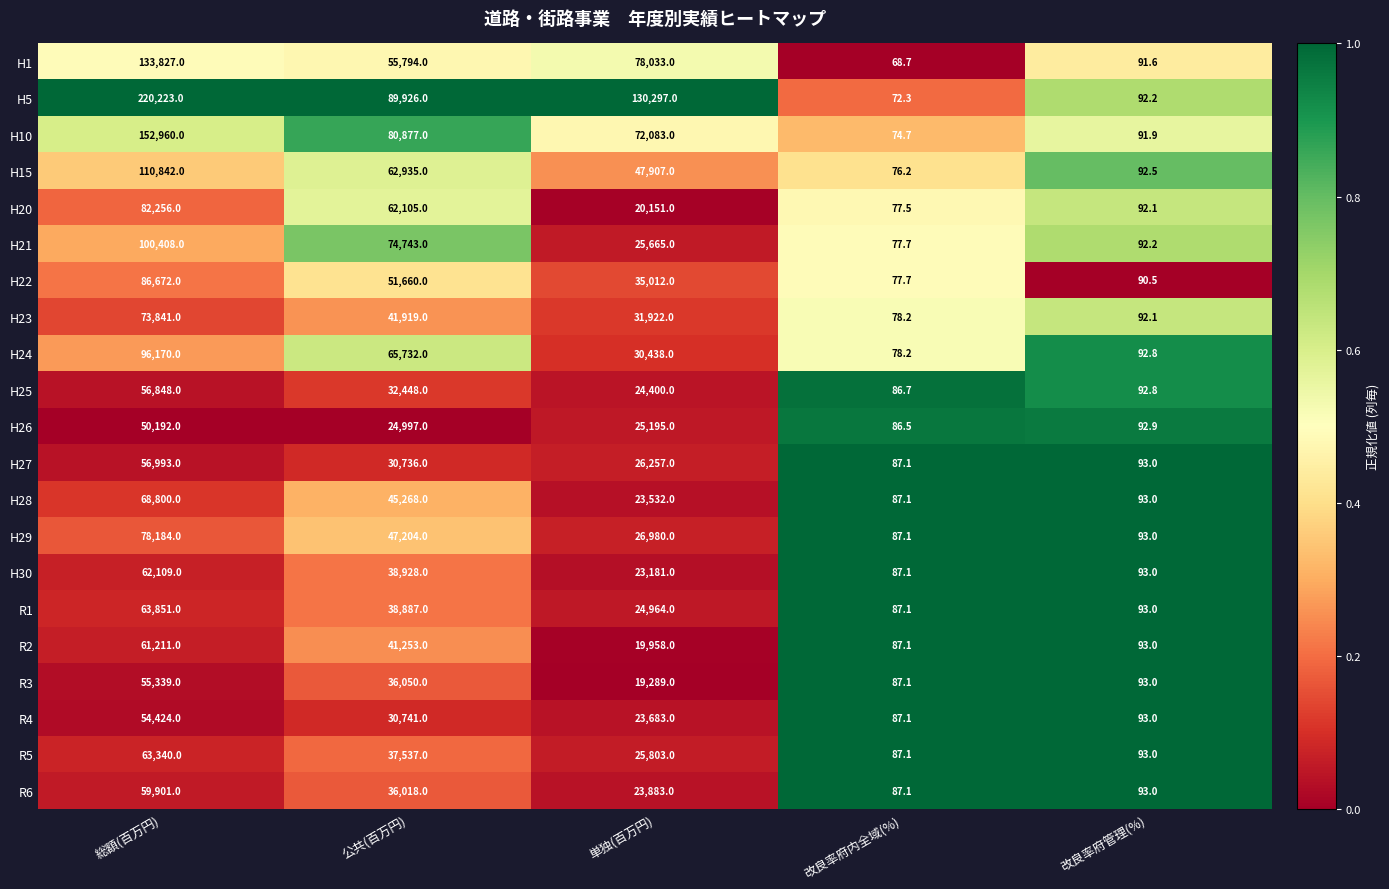

Which category has the lowest value in the H26 series?

改良率府内全域(%)